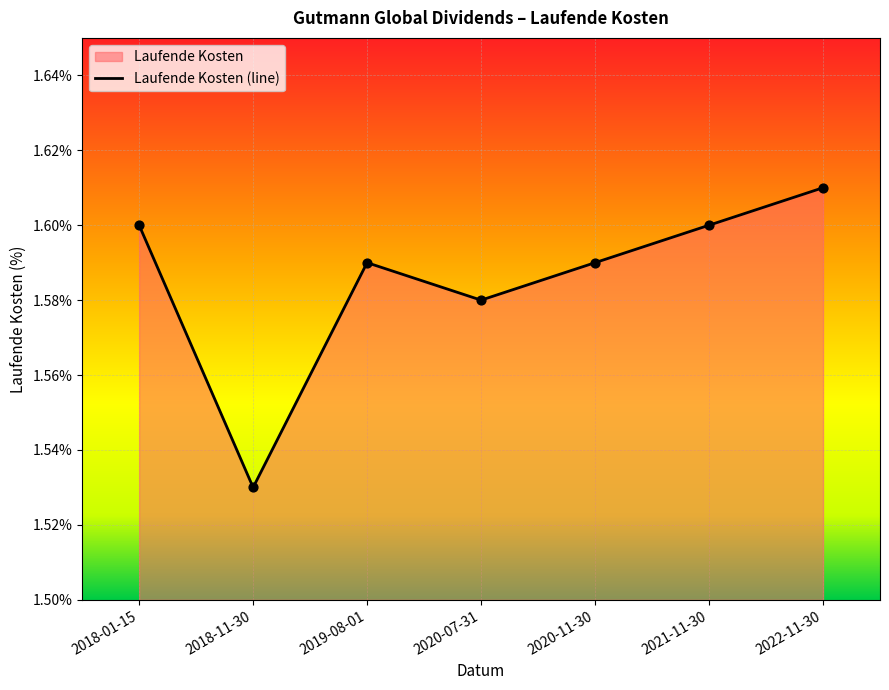

What is the change in value from 2018-11-30 to 2021-11-30?

+0.1